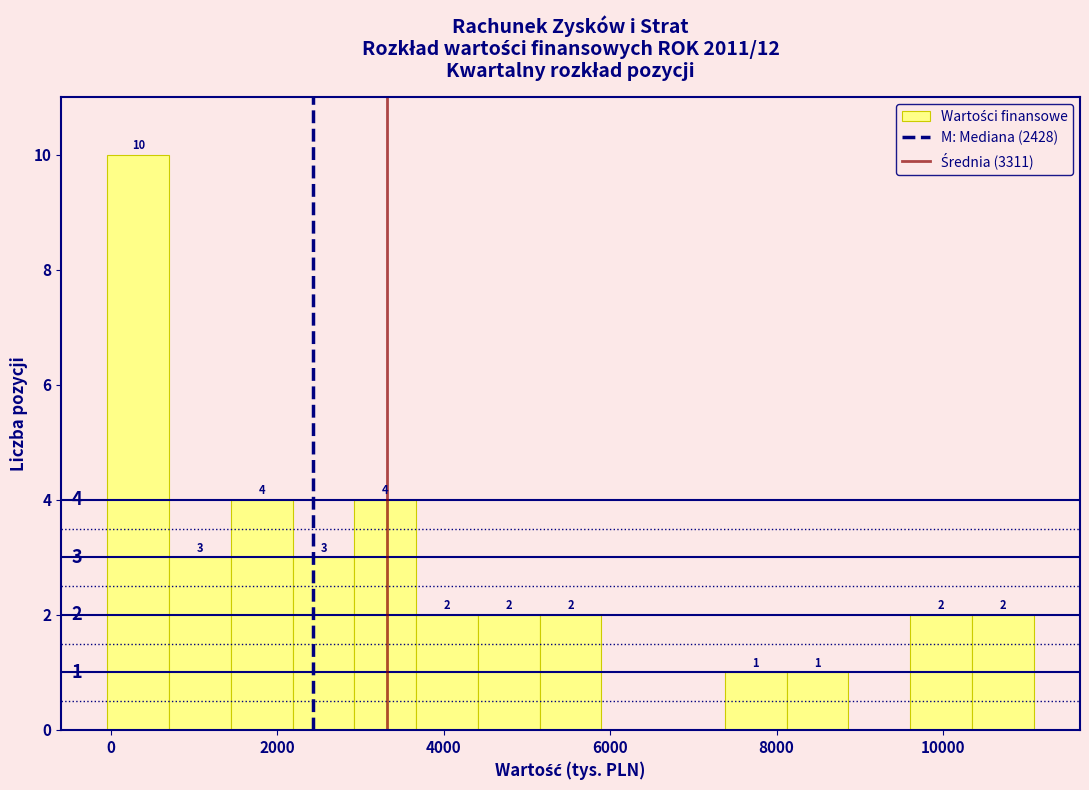

Around what value on the x-axis is the tallest bar? Give the approximate position of its centre, as read against the axis.

400